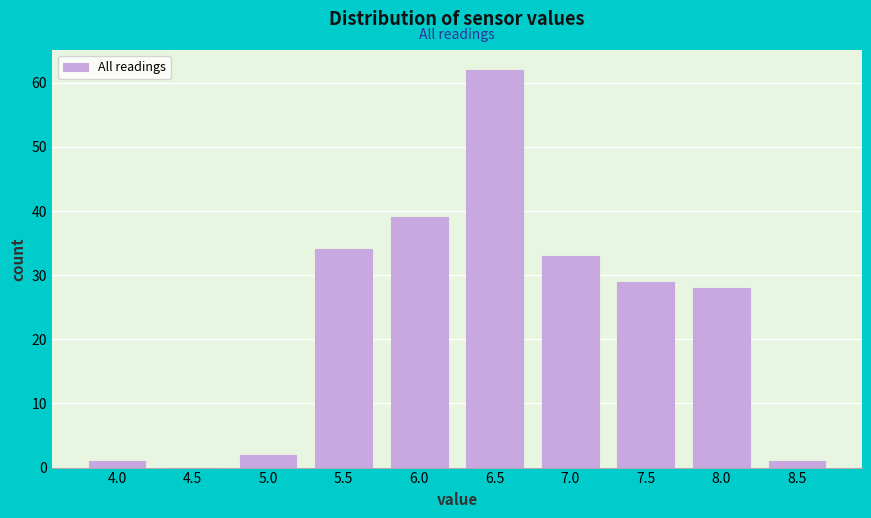

Reading left to right, transcribe all the data shown in this chart.

4.0=1	4.5=0	5.0=2	5.5=34	6.0=39	6.5=62	7.0=33	7.5=29	8.0=28	8.5=1